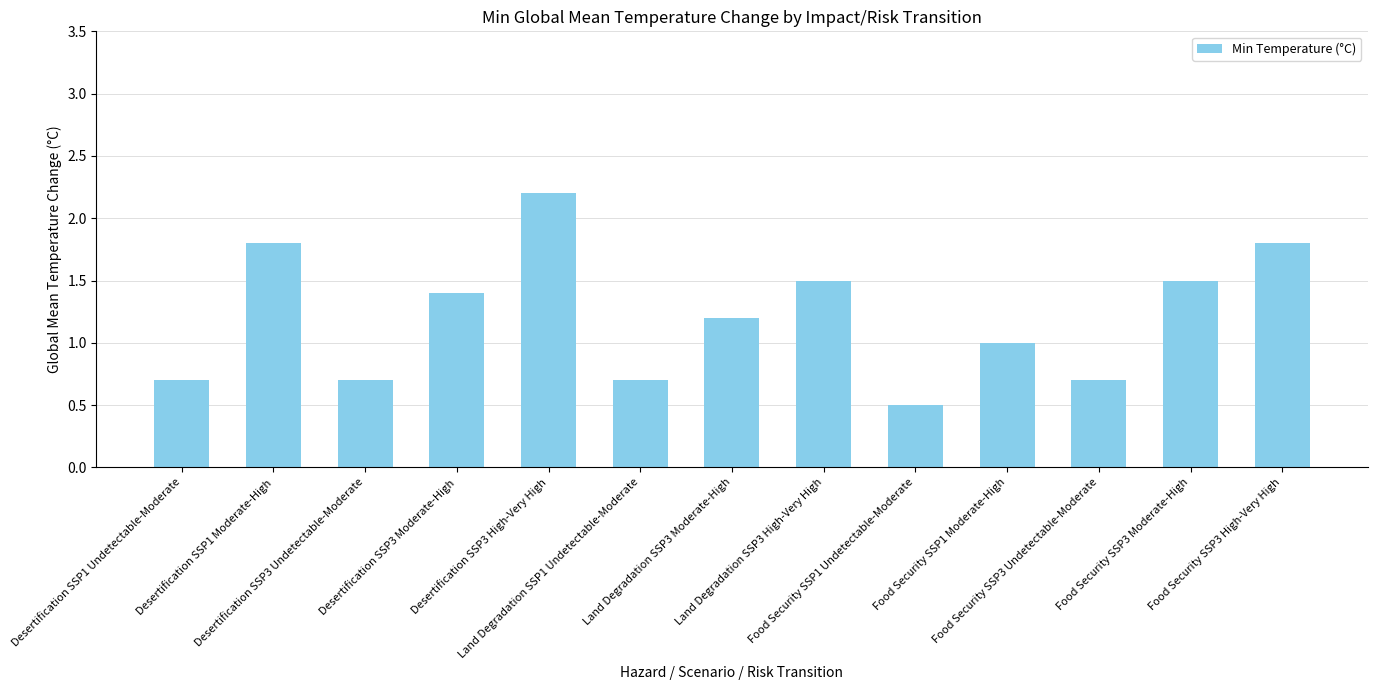

What is the sum of all values?

15.7